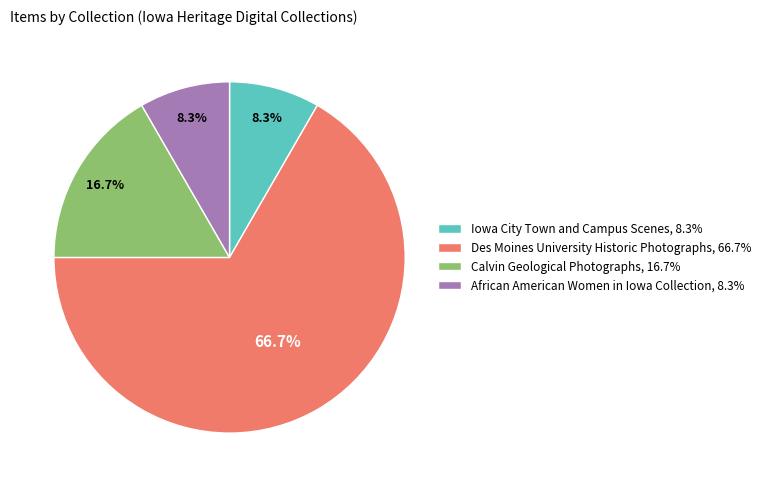

What portion of the pie excludes African American Women in Iowa Collection, 8.3%?

91.7%